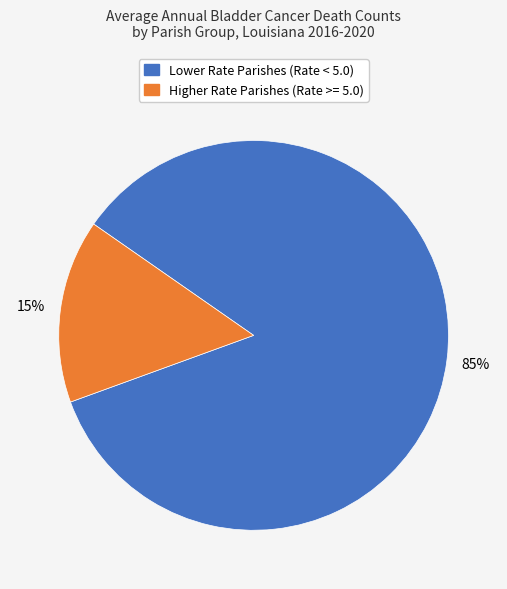

To the nearest percent, what is the difference between the largest and smallest slice percentages?

70%